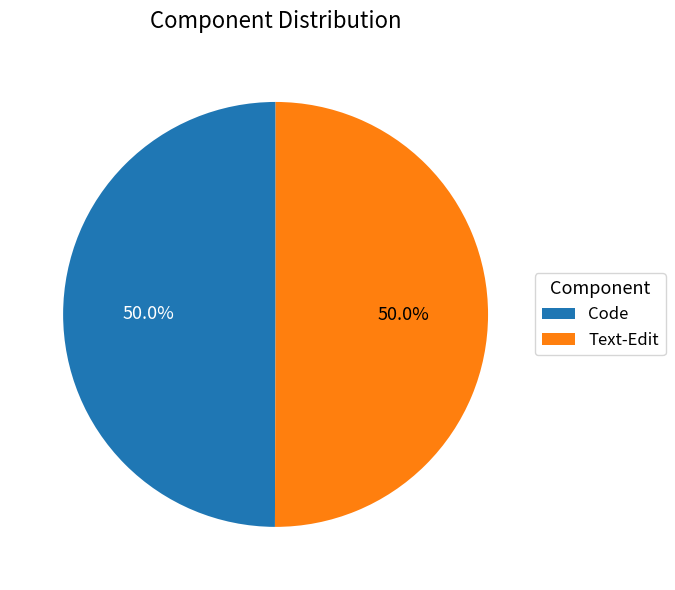

What portion of the pie excludes Text-Edit?

50.0%